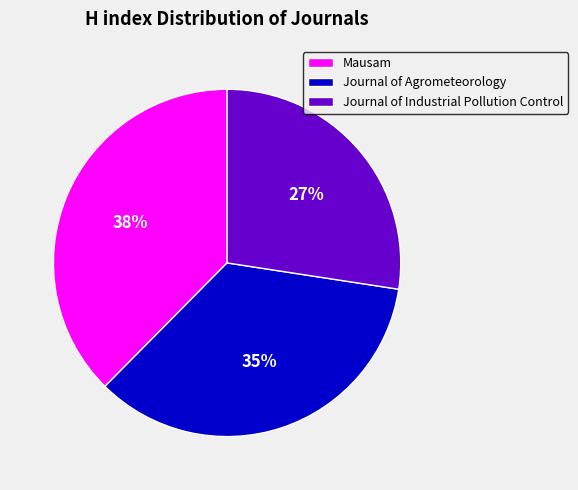

Combined, do Mausam and Journal of Agrometeorology account for over 50%?

Yes